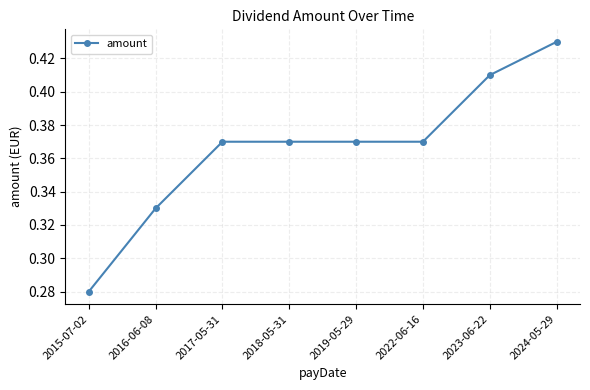

What is the change in value from 2015-07-02 to 2017-05-31?

+0.1